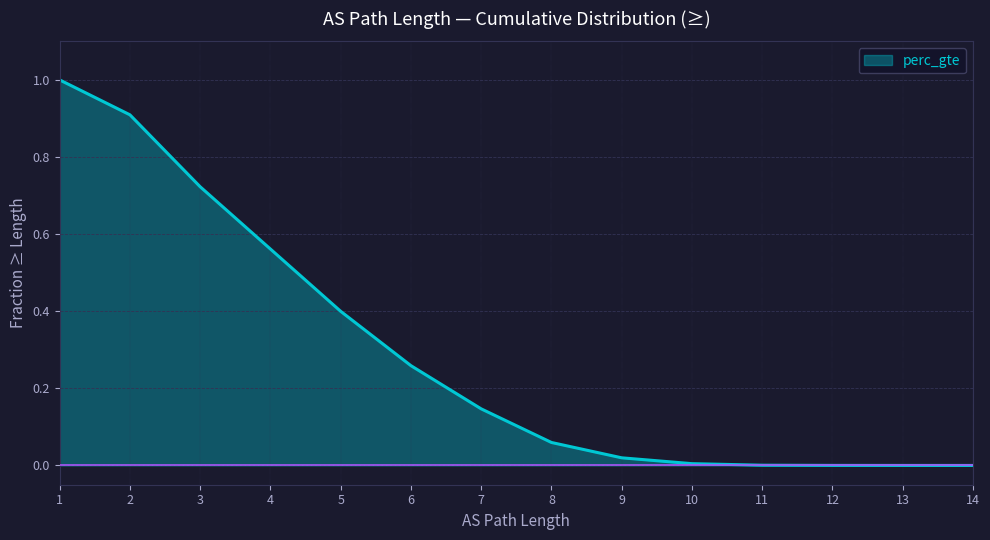

The value at 5 is 0.2. True or false?

False